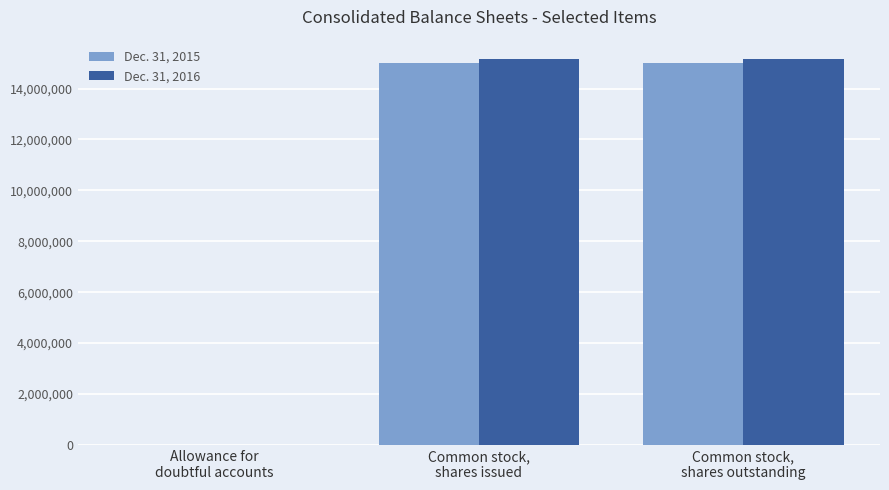

What is the greatest value displayed?

15162938